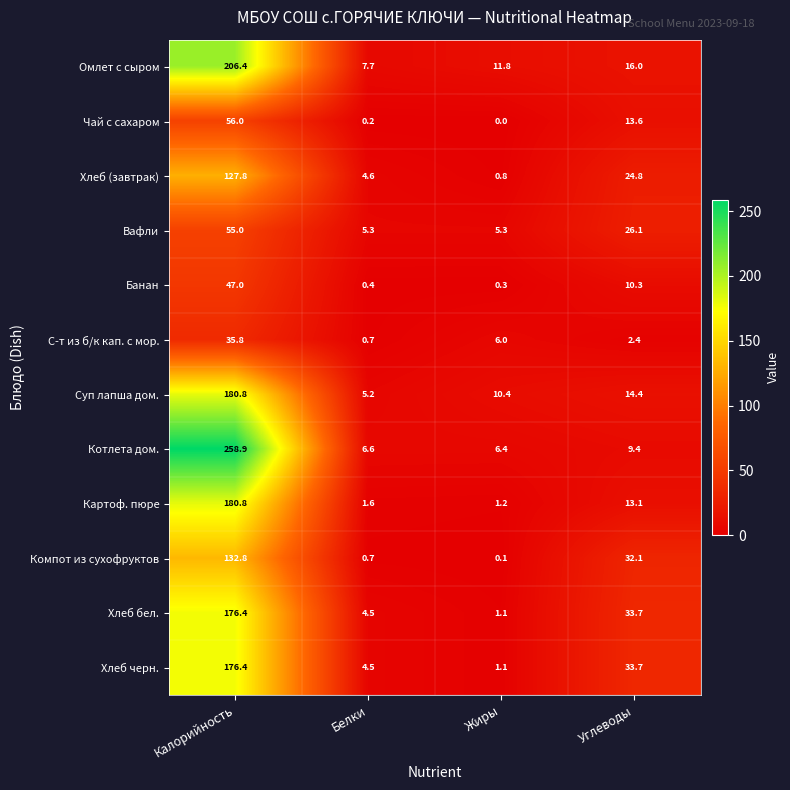

Read the Чай с сахаром value at Углеводы.

13.6